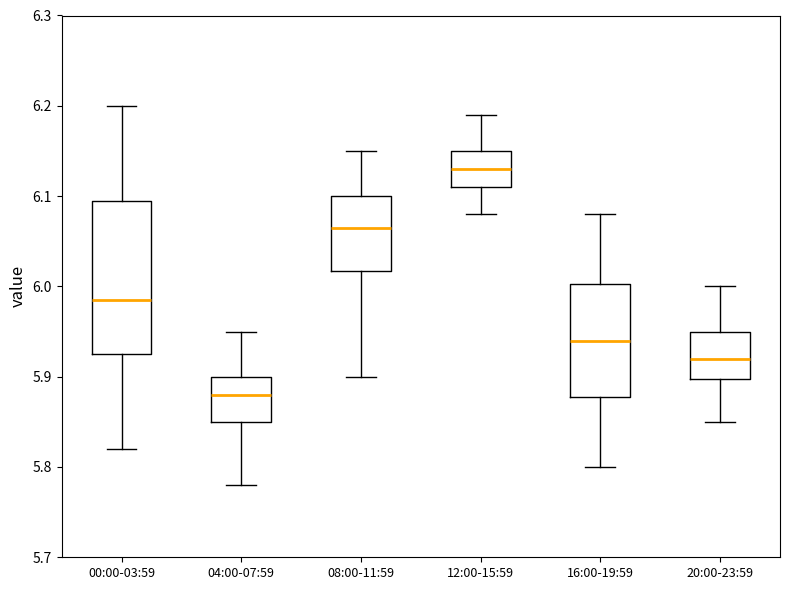

Which box is the tallest, from its lower edge to its upper edge?

00:00-03:59